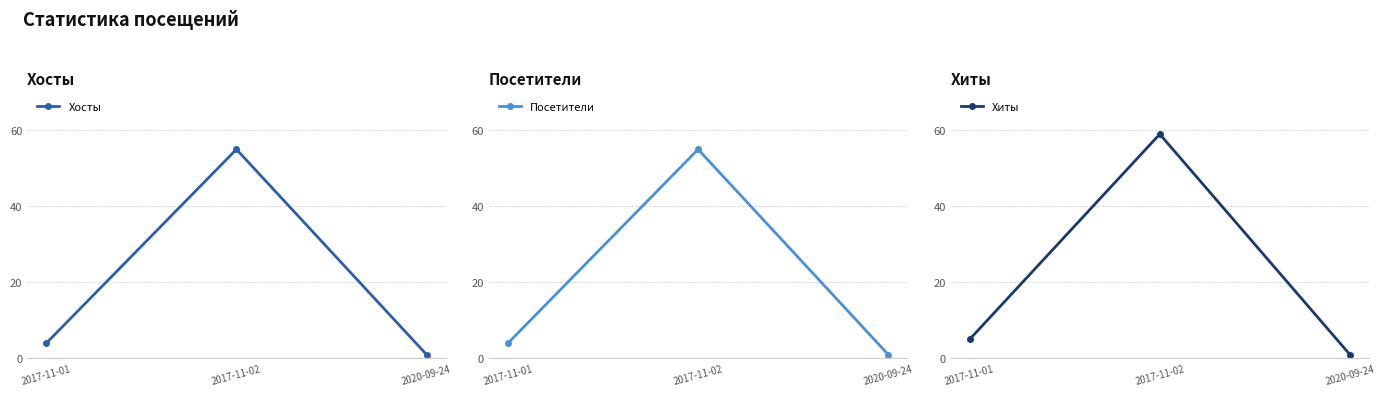

What is the approximate value of Посетители at 2017-11-02?

55